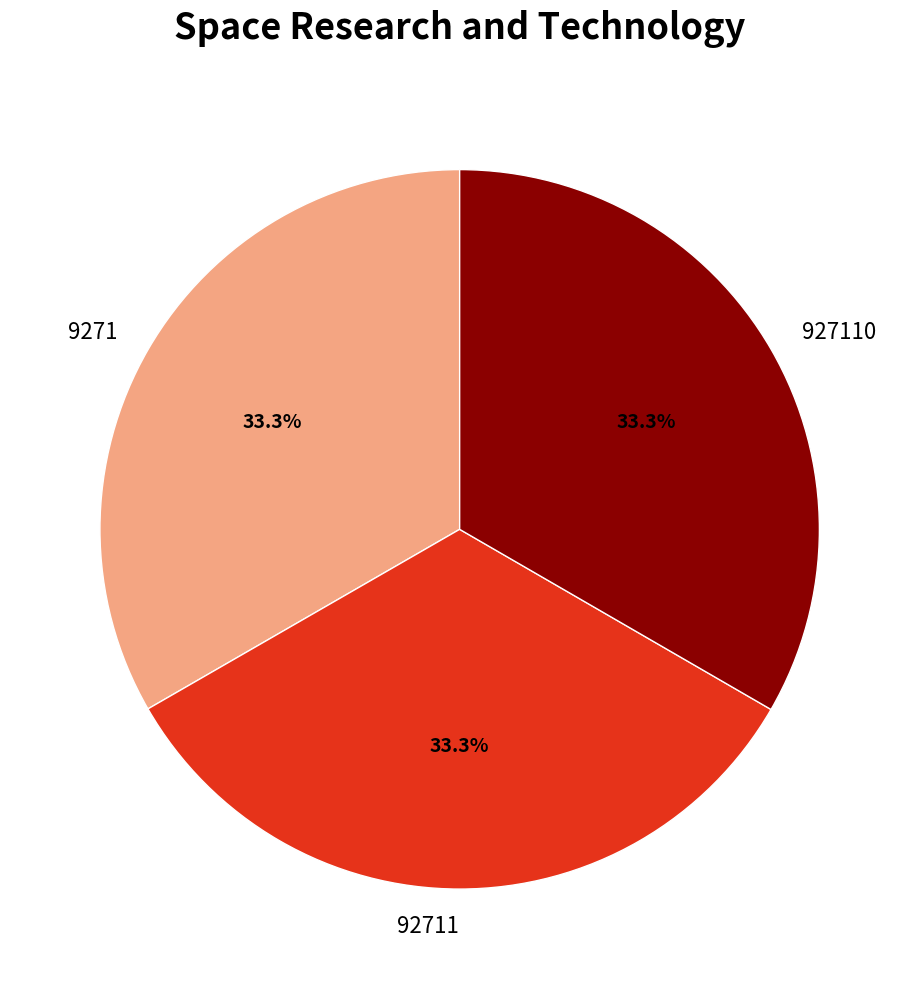

What portion of the pie excludes 9271?

66.7%